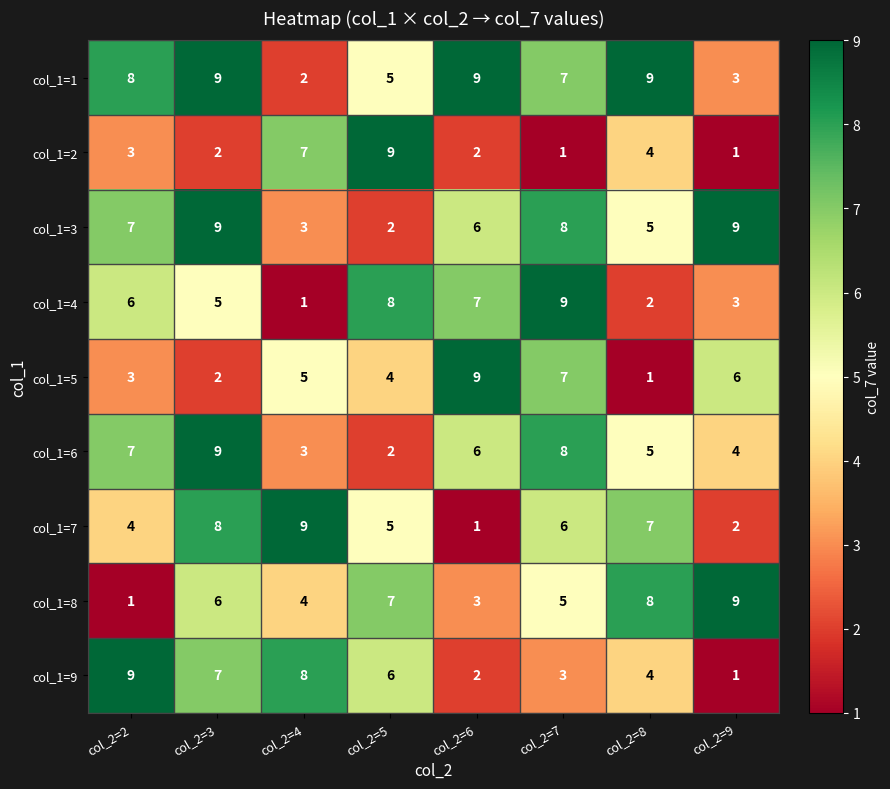

How many data points does each series have?

8